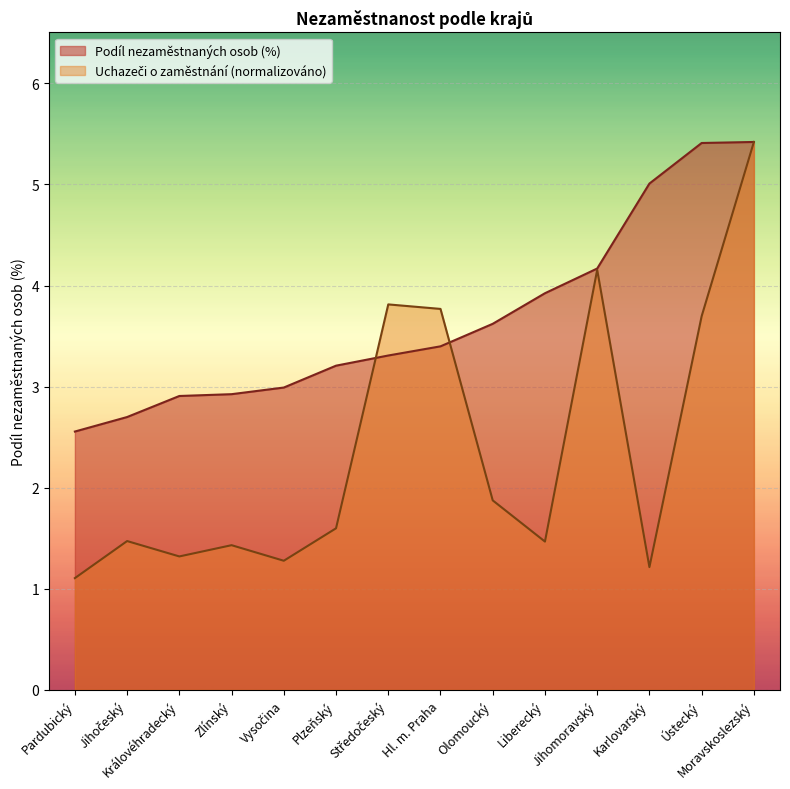

What is the spread (max minus min) of values at Hl. m. Praha?

0.4